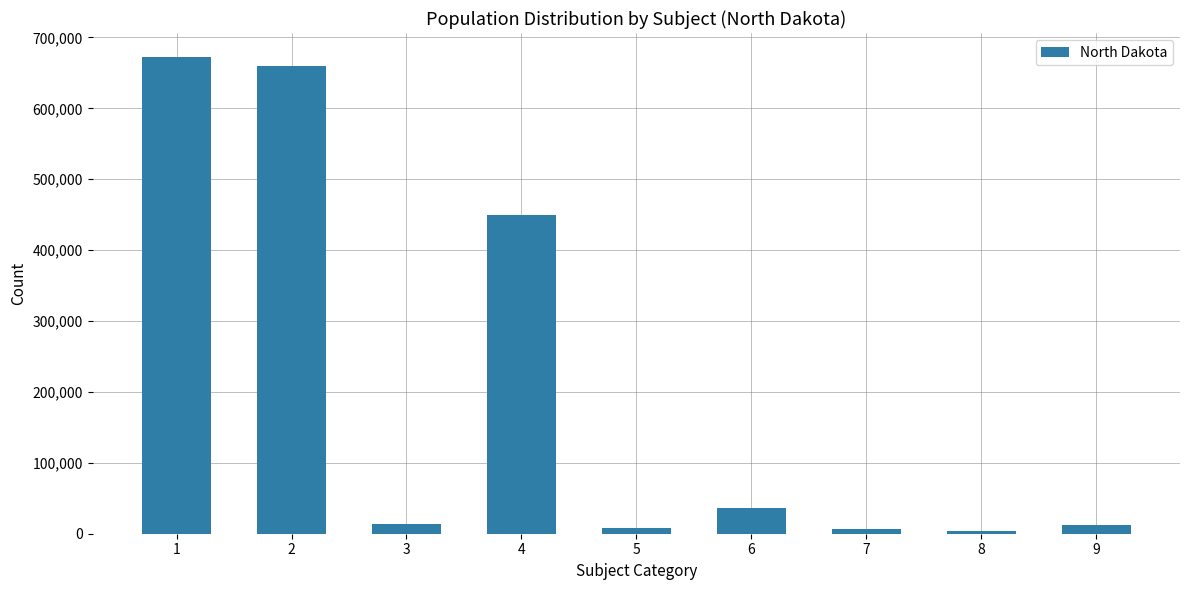

Where does the data first go above 13467?

1